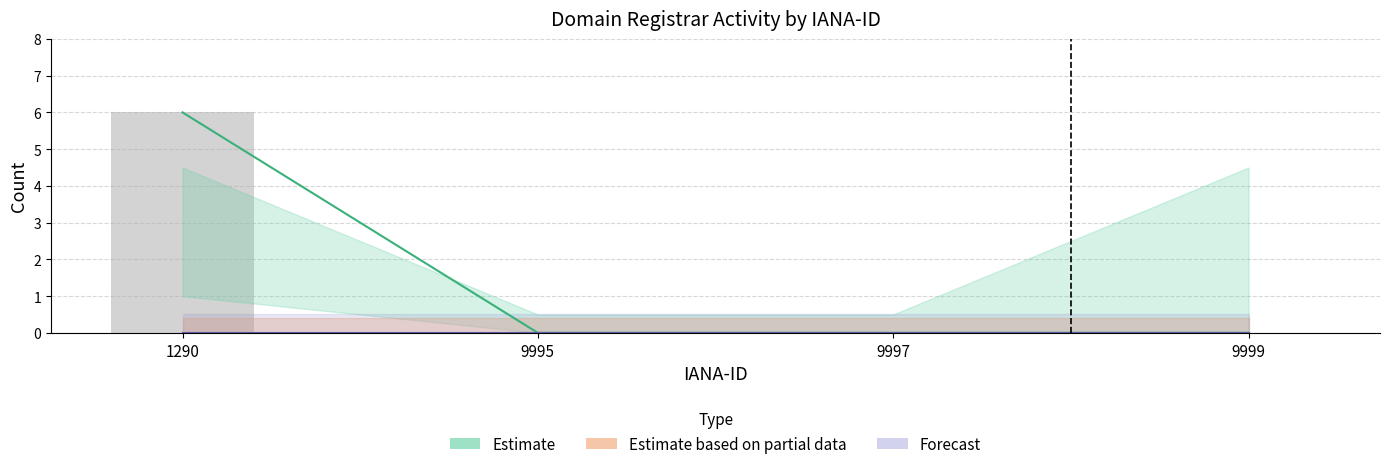

True or false: total-nameservers has a value of -1 at 9997.

False